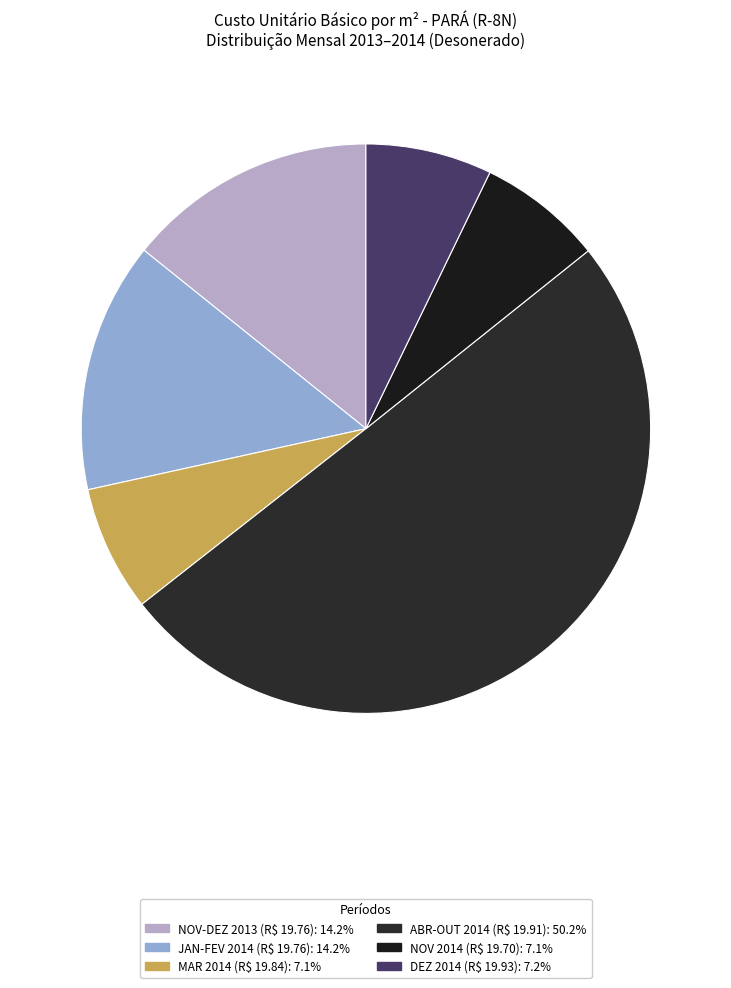

Count the number of slices in the pie.

6